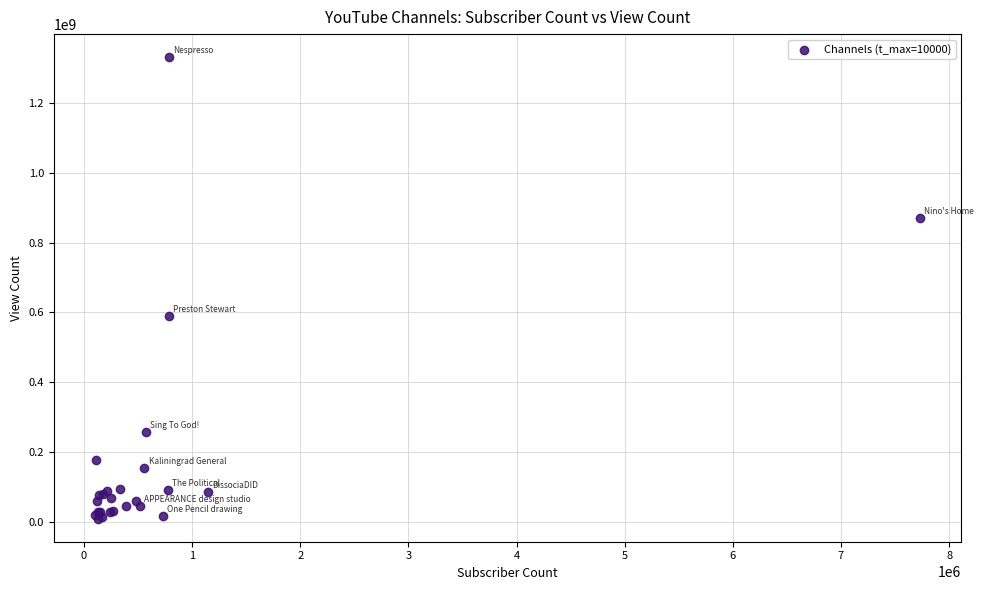

What Y value in the scatter plot is closest to 670172846?

590019022